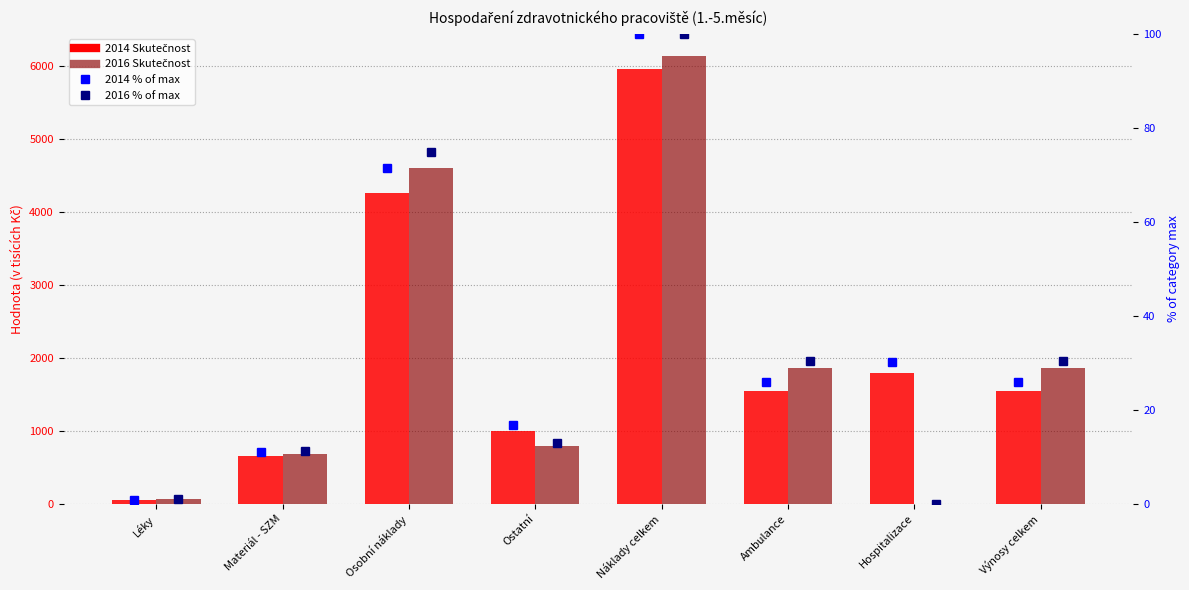

What is the difference between the highest and lowest values at Osobní náklady?

4526.1